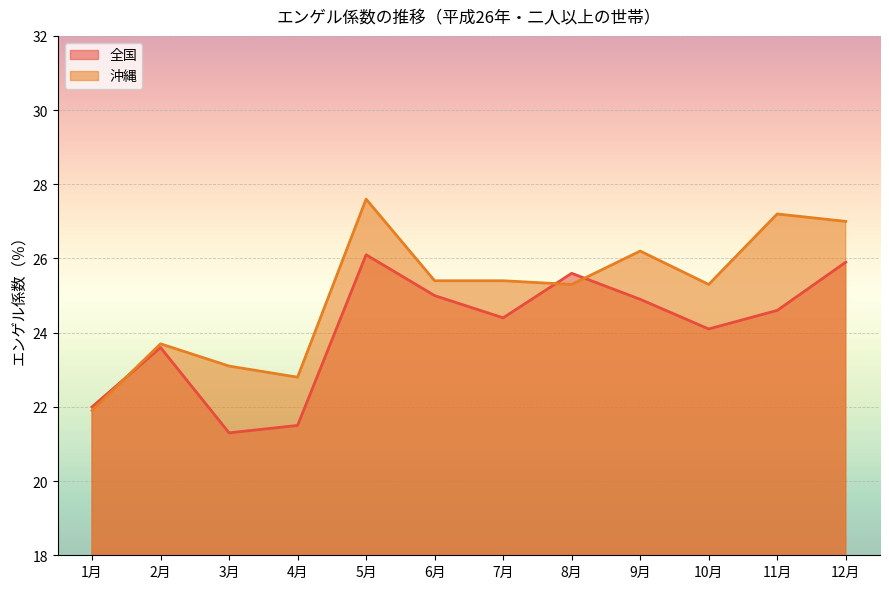

How many categories are shown in the chart?

12